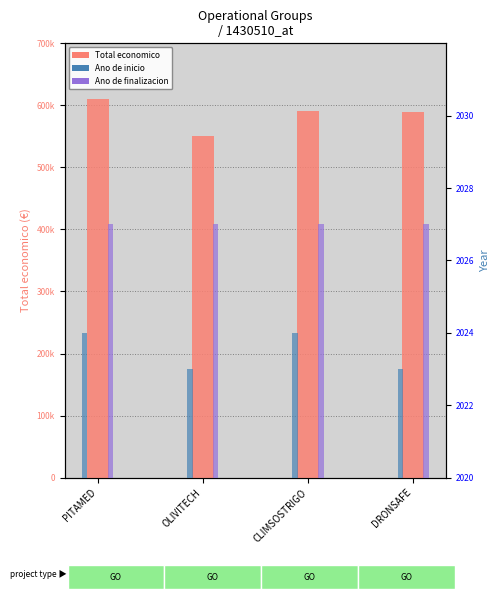

Which category has the lowest value in the Total economico series?

OLIVITECH